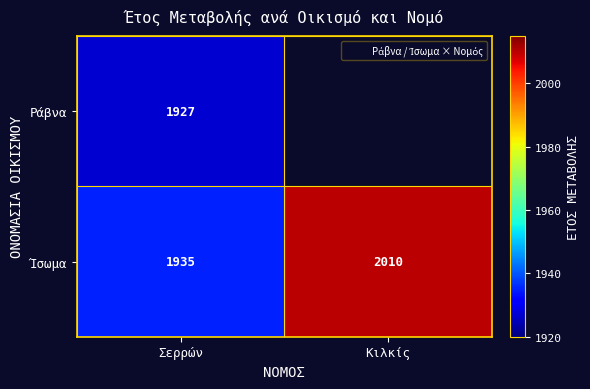

Which series has the largest total across all categories?

Ίσωμα